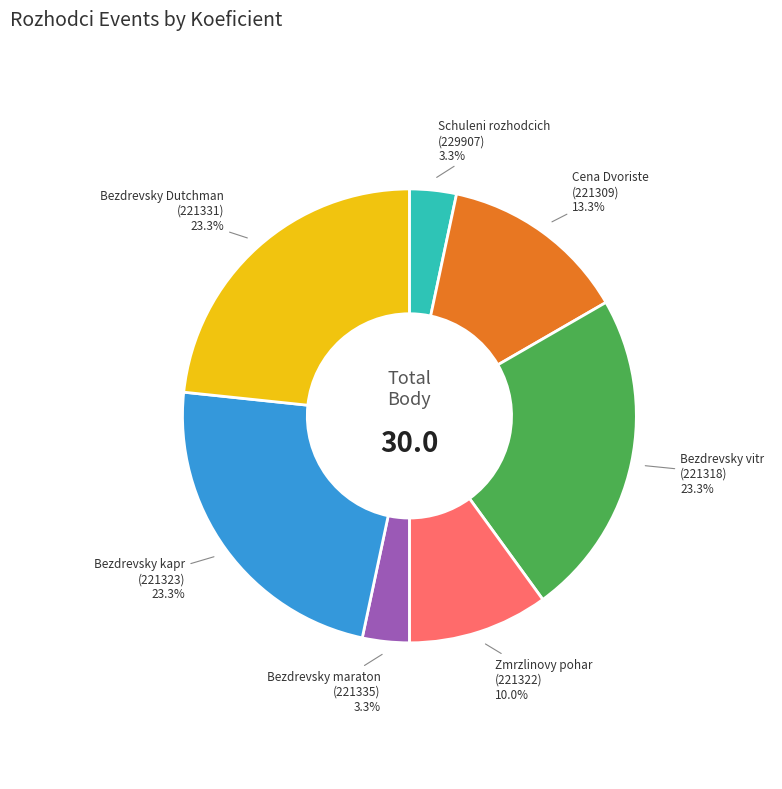

Is there any slice that represents more than half of the pie?

No